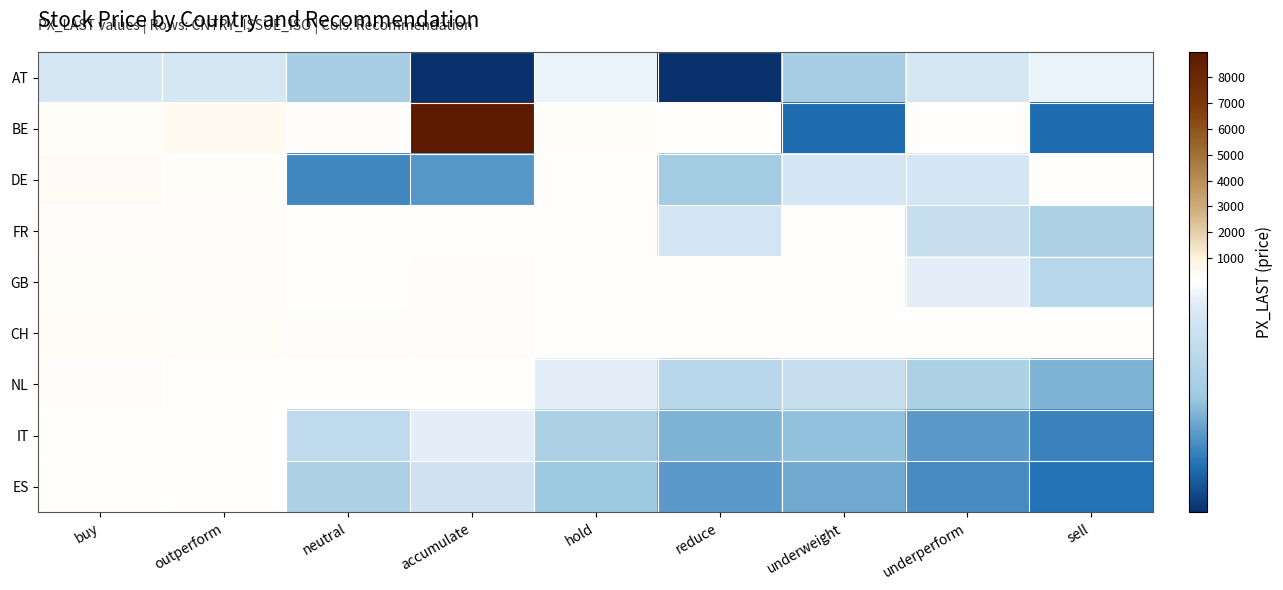

What is the greatest value displayed?

8980.0